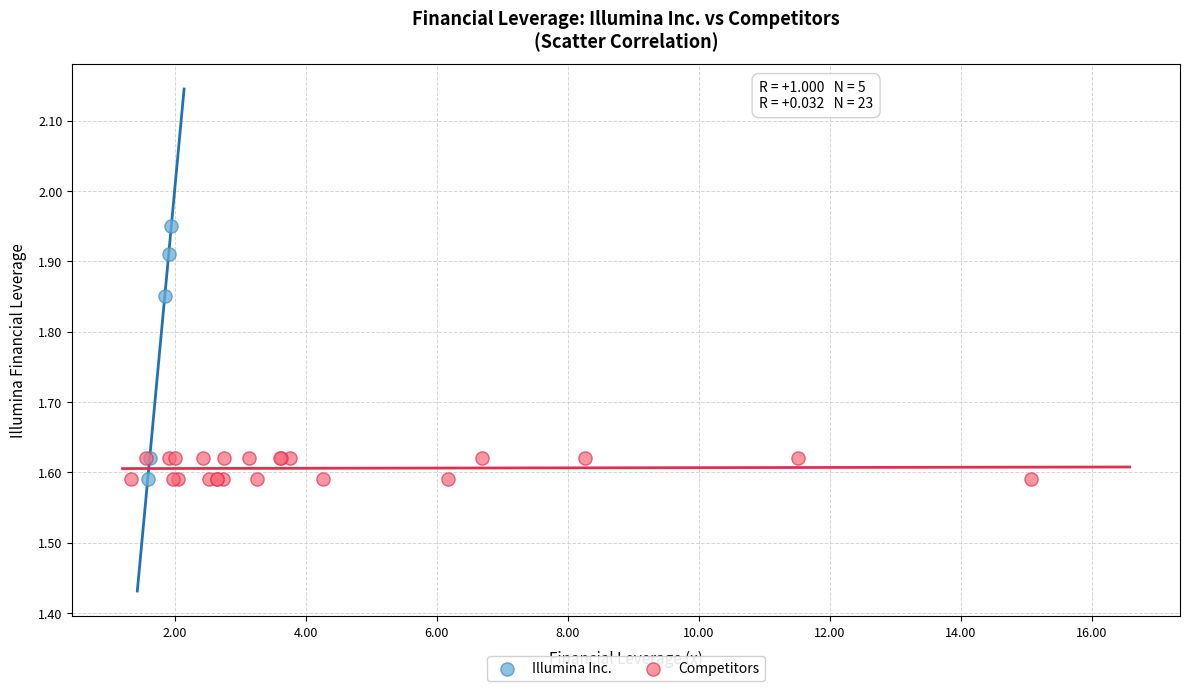

Which series has the largest Y range (max minus min)?

Illumina Inc.